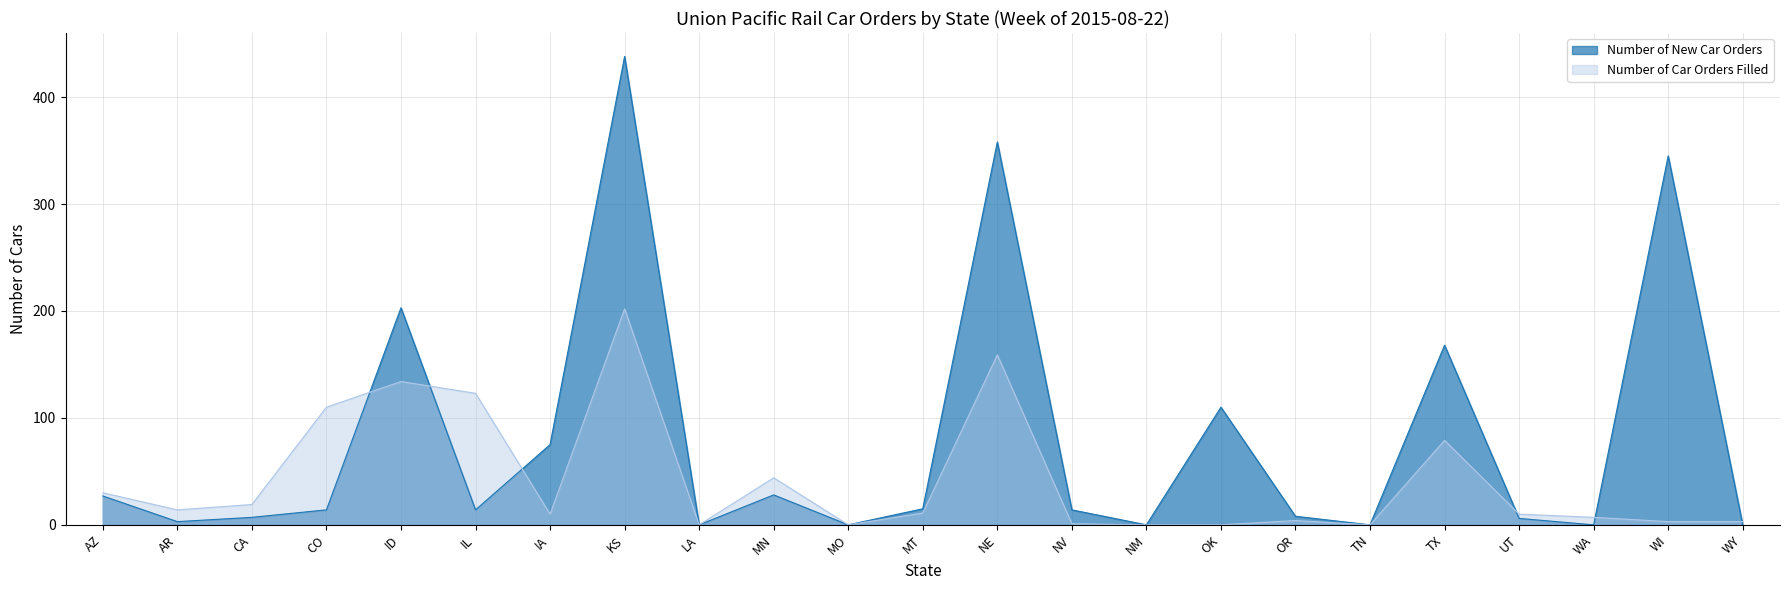

What is the sum of the Number of Car Orders Filled values at WI and ID?

137